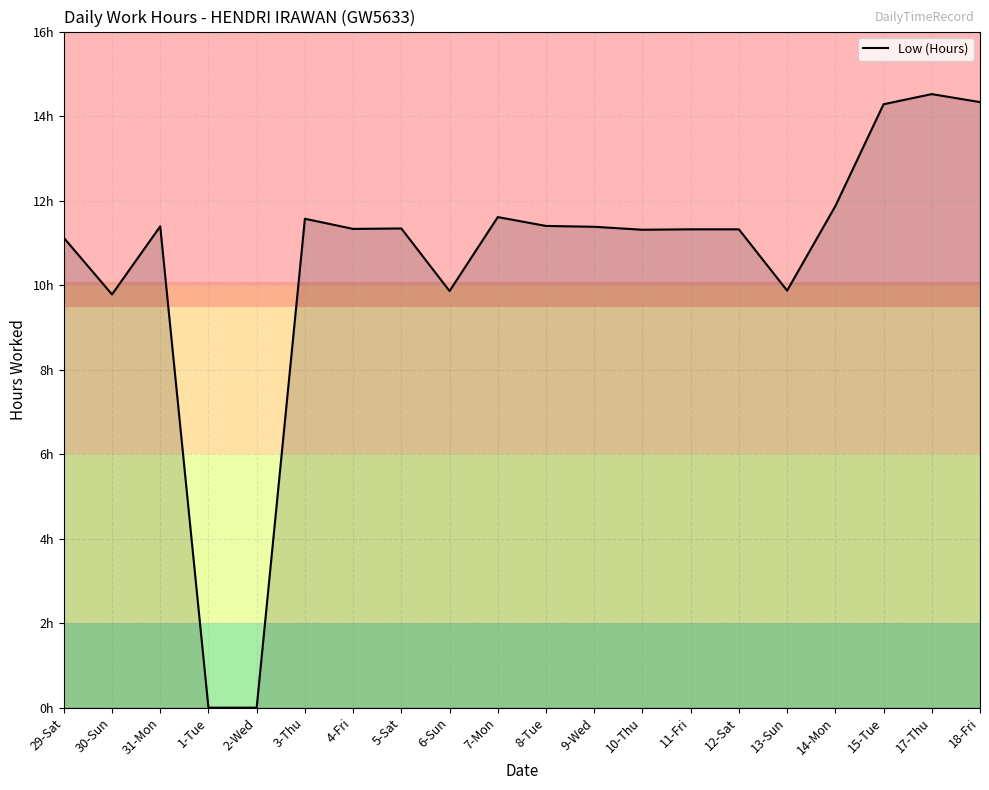

Where is the first local maximum?

31-Mon